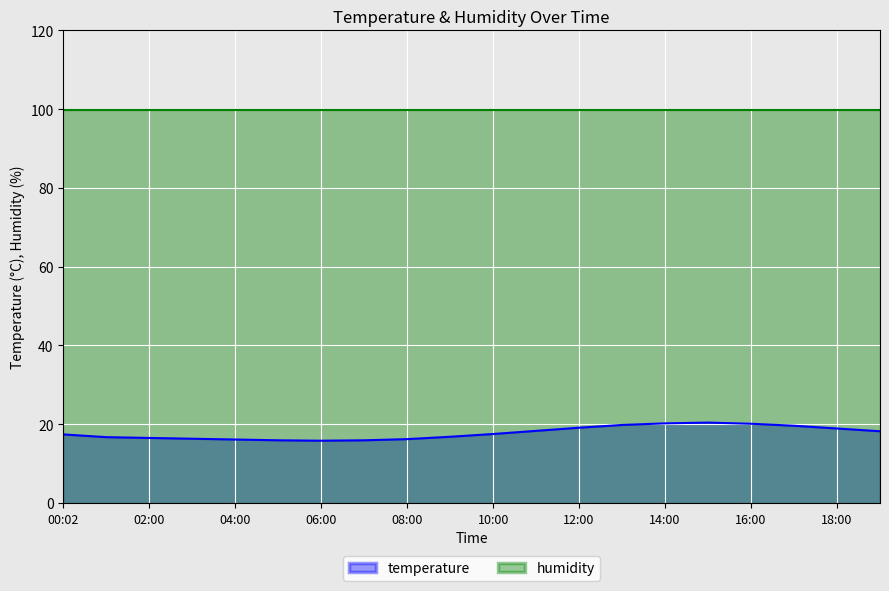

Reading left to right, extract all data points from this chart.

17.4	16.7	16.5	16.3	16.1	15.9	15.8	15.9	16.2	16.8	17.5	18.3	19.1	19.8	20.2	20.4	20.1	19.6	18.9	18.2